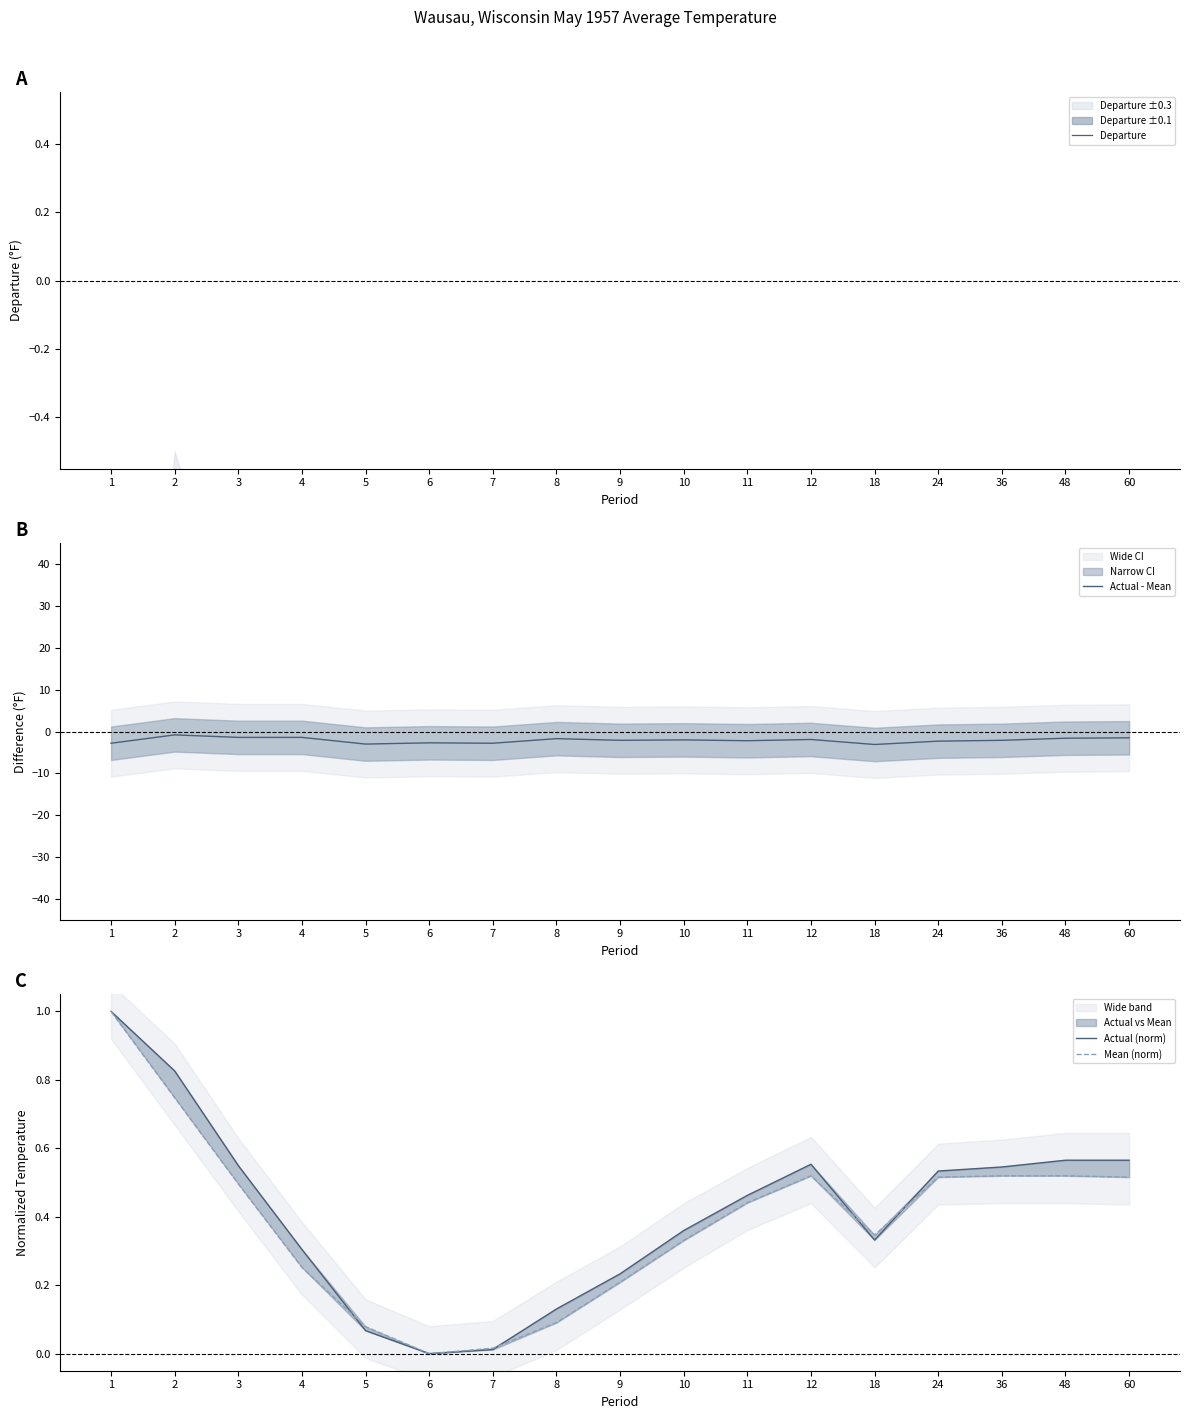

Does the chart have visible grid lines?

No